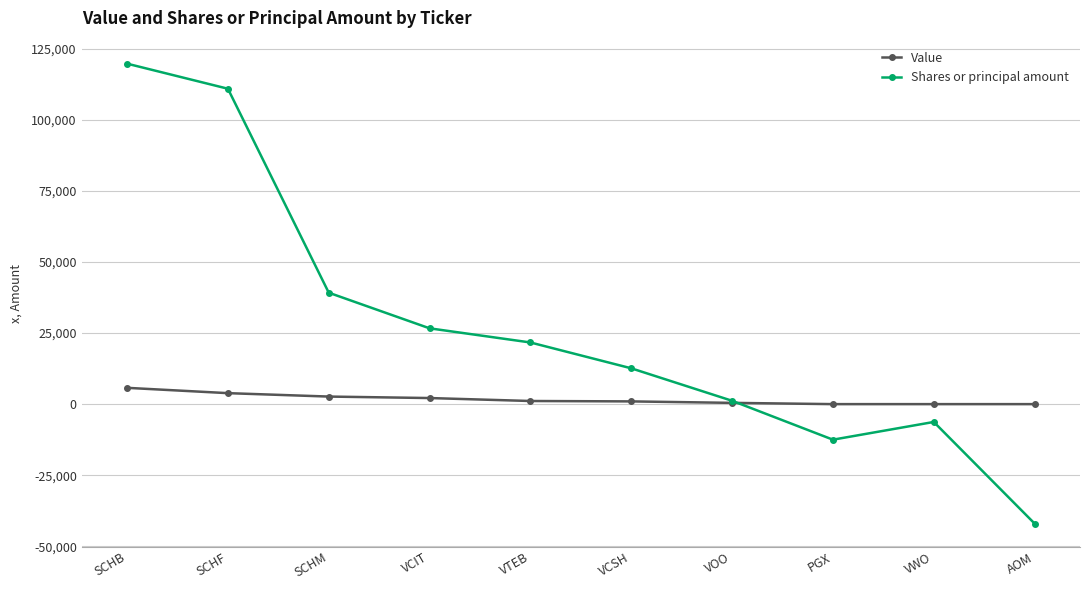

What is the total value across all series at SCHB?

125444